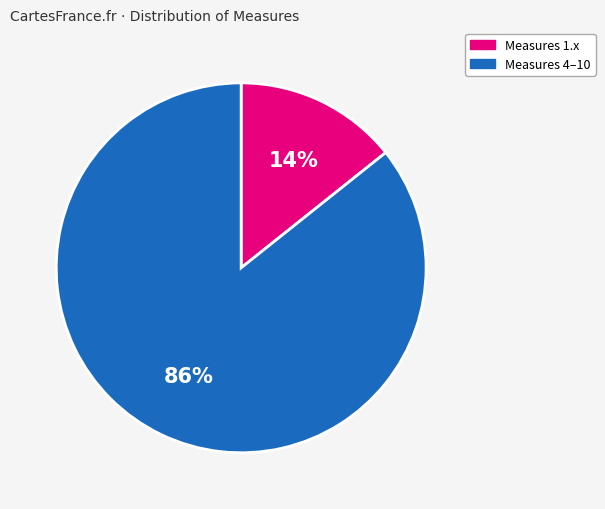

Do Measures 1.x and Measures 4–10 together represent more than half of the pie?

Yes